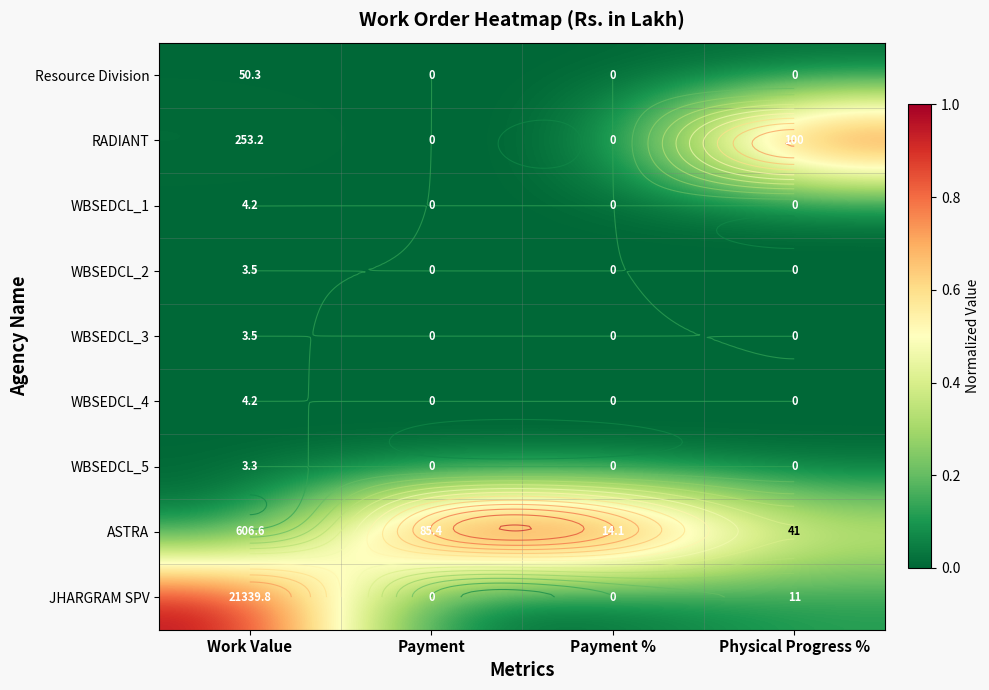

How many data points in WBSEDCL_1 are above 0?

1